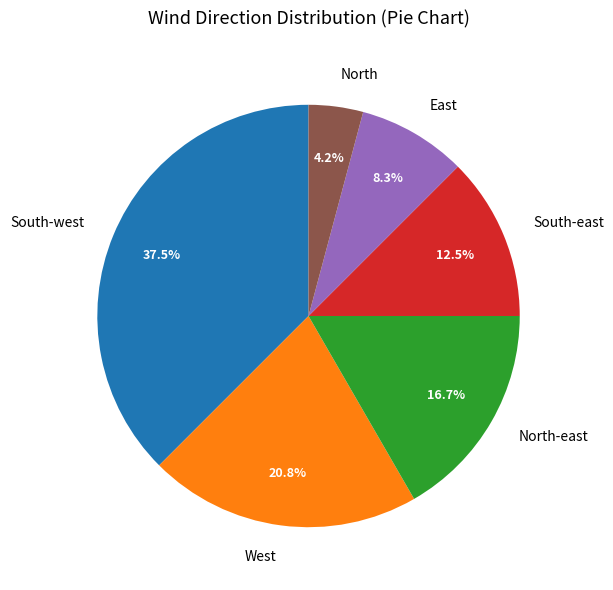

How many segments does this pie chart have?

6